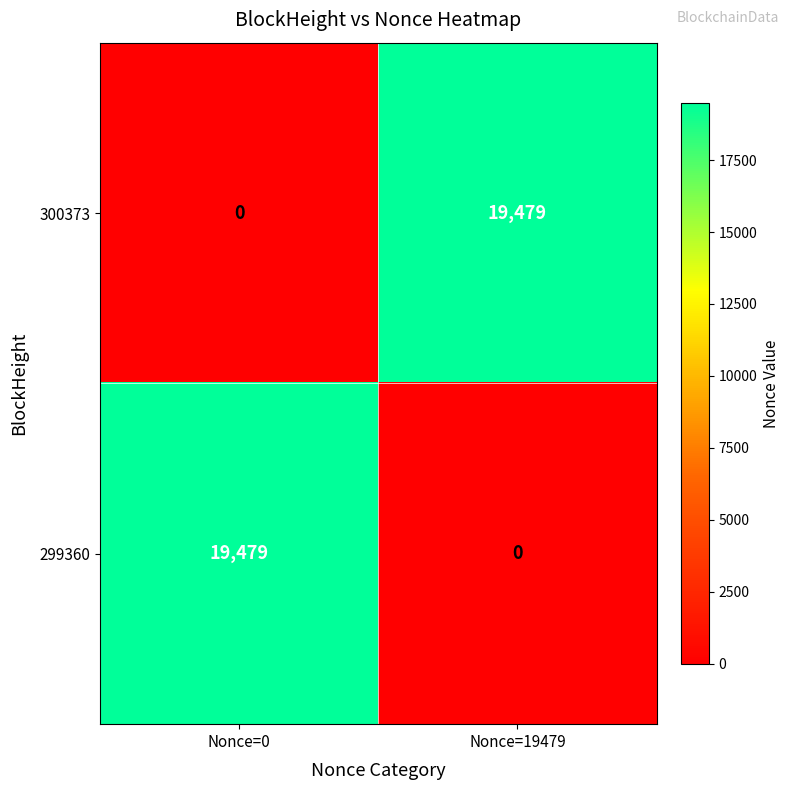

Which category has the lowest value in the 300373 series?

Nonce=0